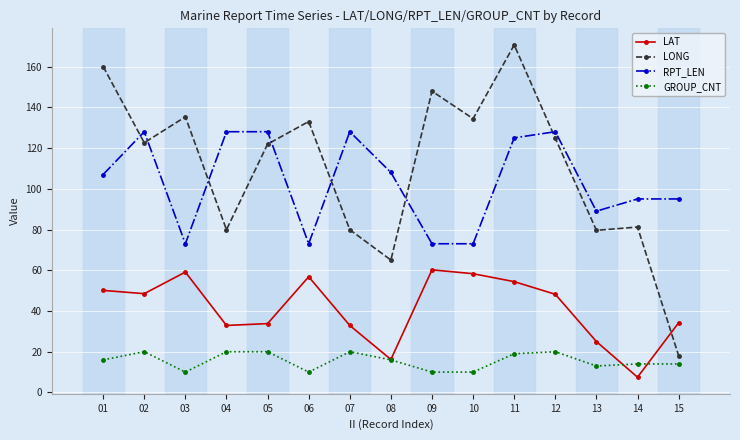

What is the difference between the maximum and second lowest values in the LONG series?

105.6